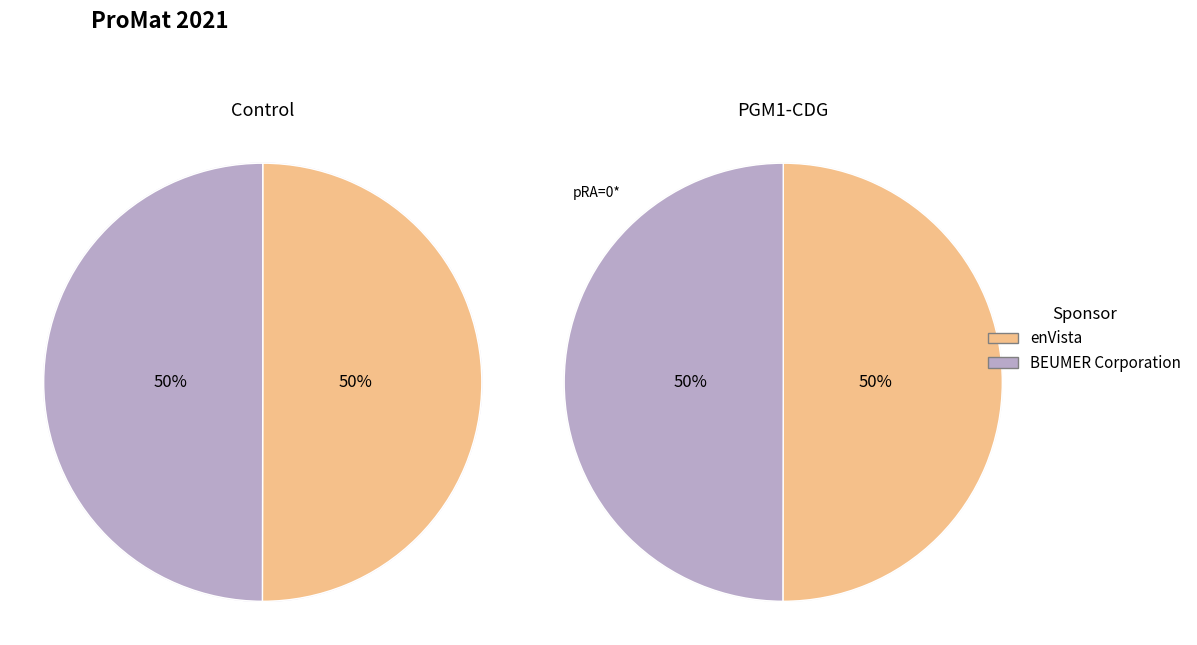

What percentage is NOT represented by BEUMER Corporation?

50.0%